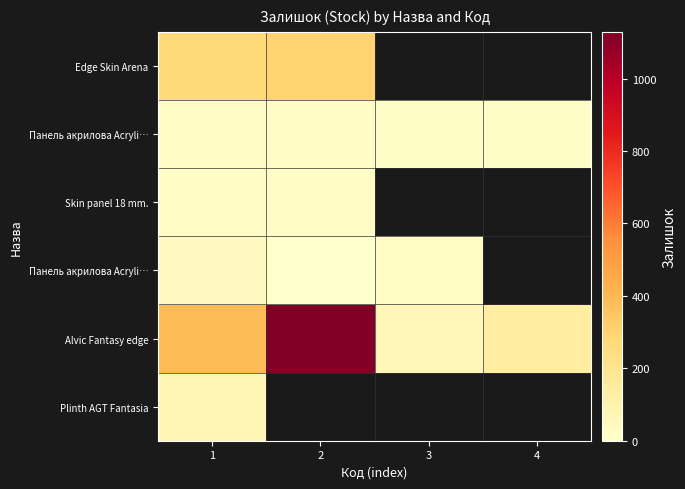

At which category does the chart reach its peak across all series?

2